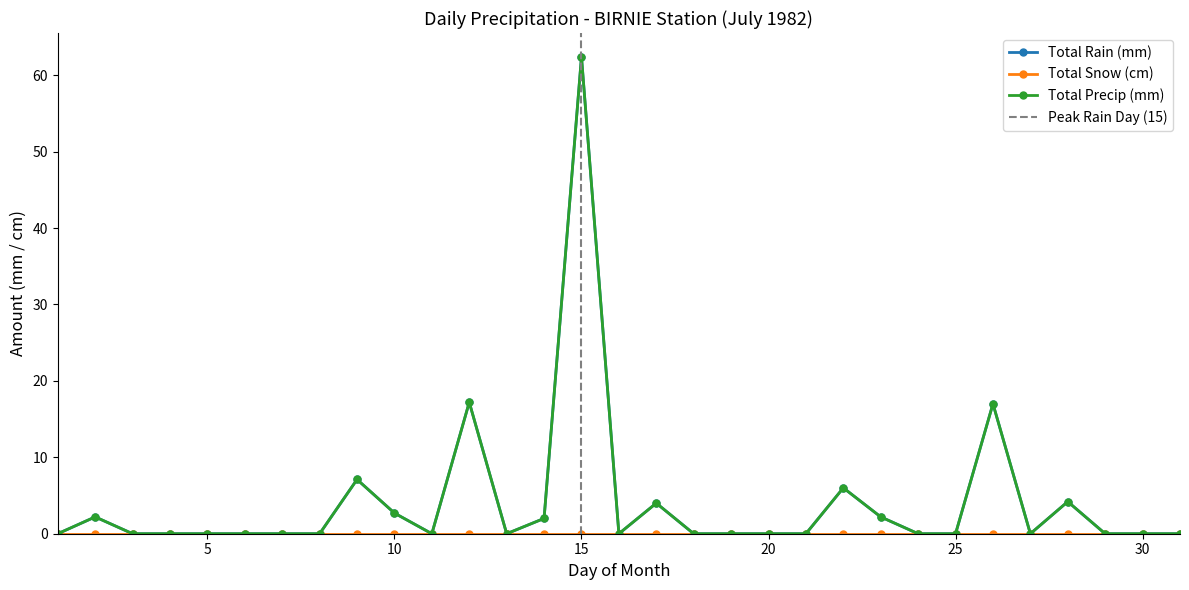

Is this an area chart (filled region under the line)?

No